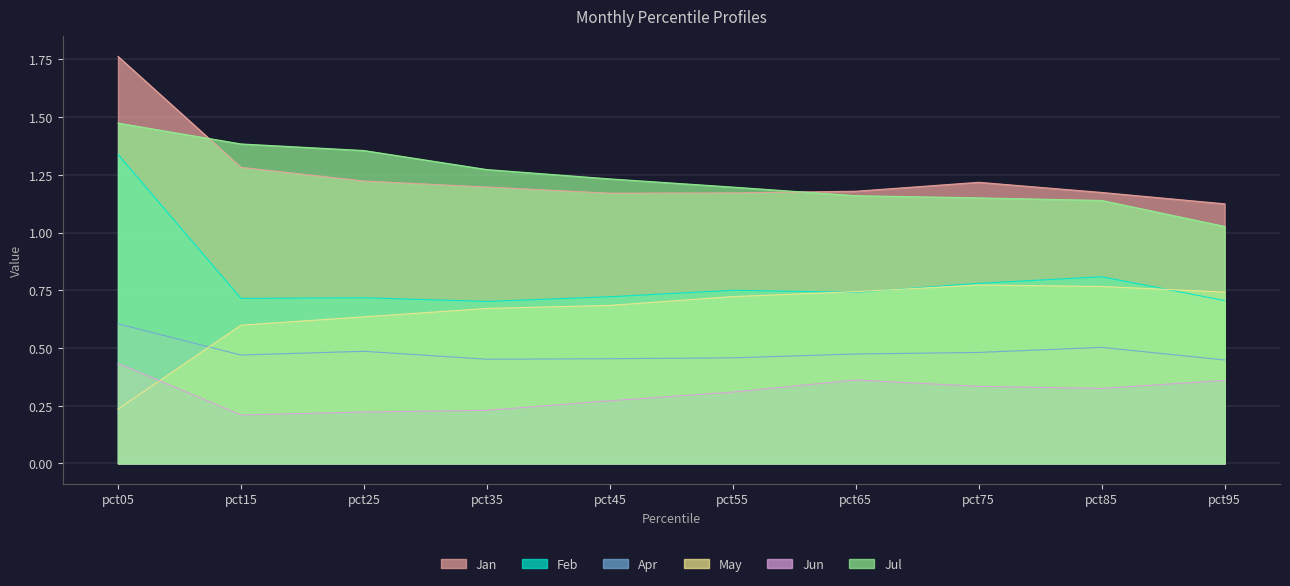

How many Jan values are between 1 and 2?

10